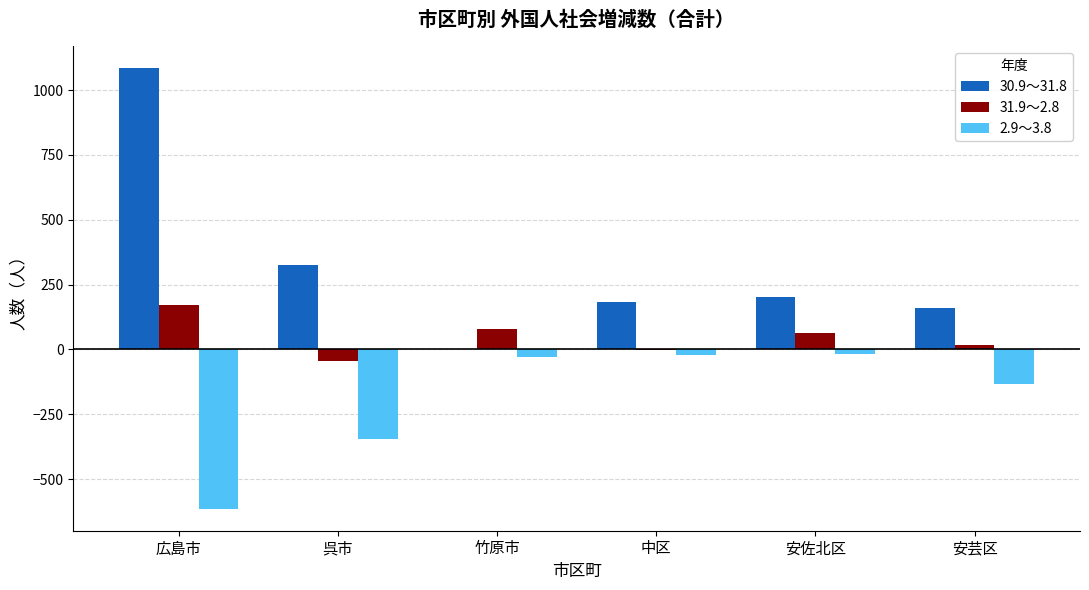

Which category has the highest value in the 31.9～2.8 series?

広島市